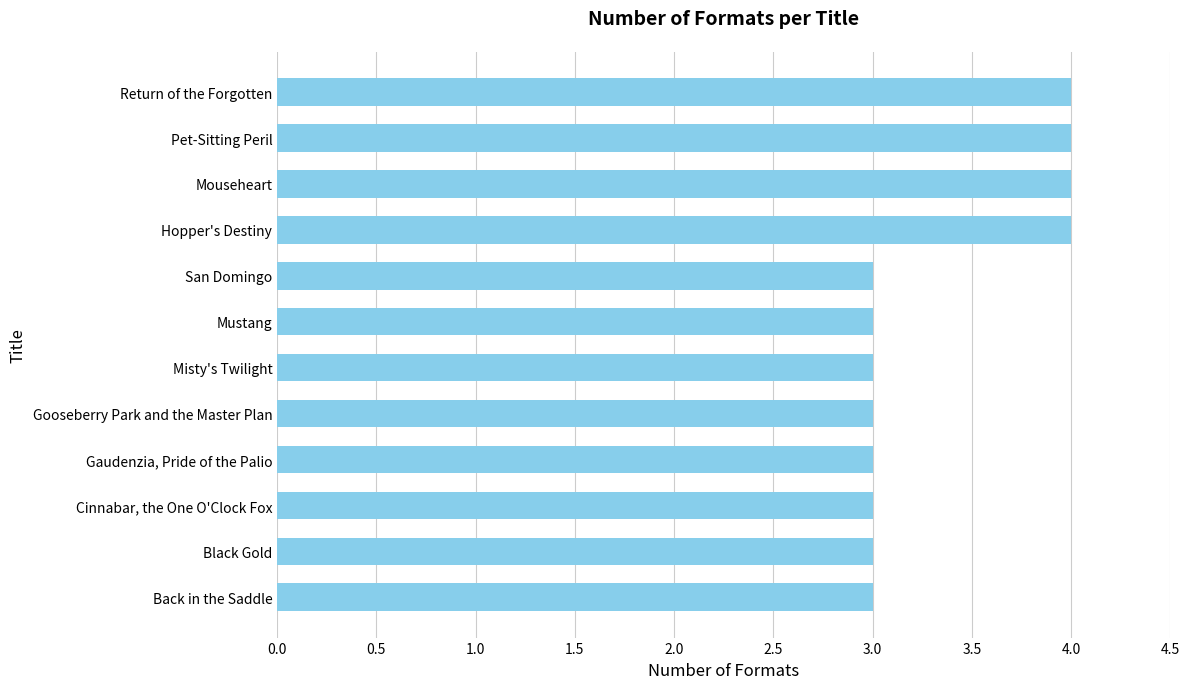

Is it true that the value at Gaudenzia, Pride of the Palio is 3?

True